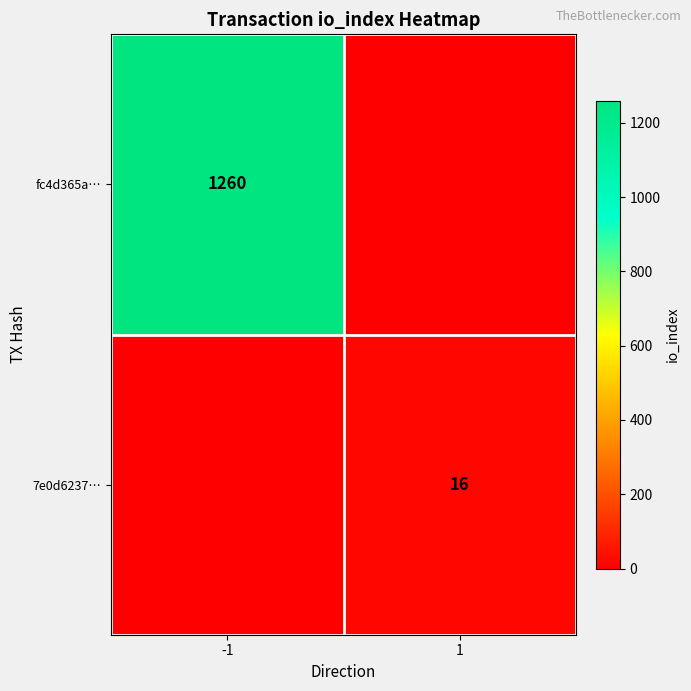

Which series changed the most between -1 and 1?

fc4d365a…